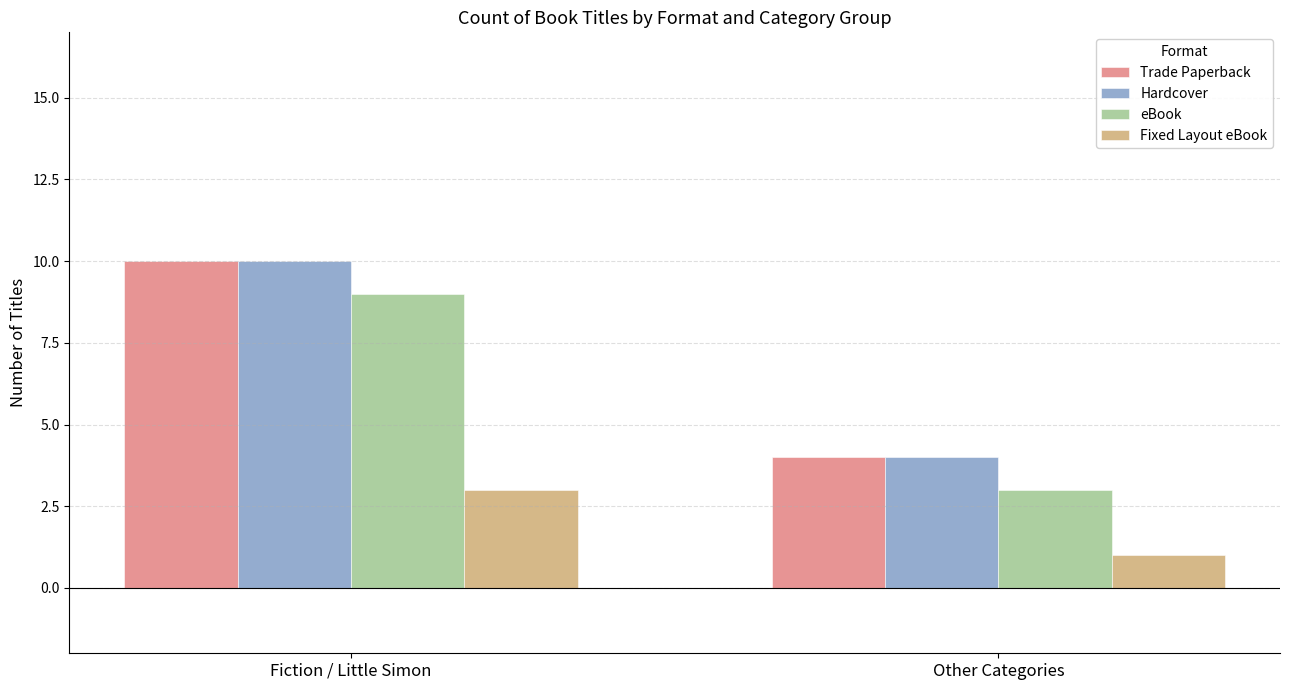

What is the sum of the eBook values at Other Categories and Fiction / Little Simon?

12